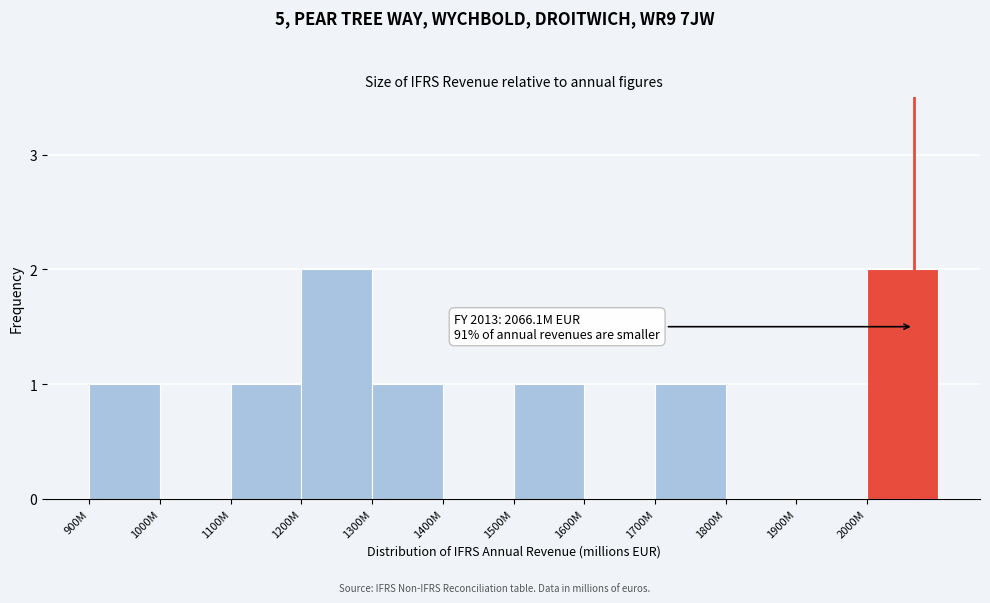

Reading right to left, list all the values displayed in this chart.

2000M=2	1900M=0	1800M=0	1700M=1	1600M=0	1500M=1	1400M=0	1300M=1	1200M=2	1100M=1	1000M=0	900M=1